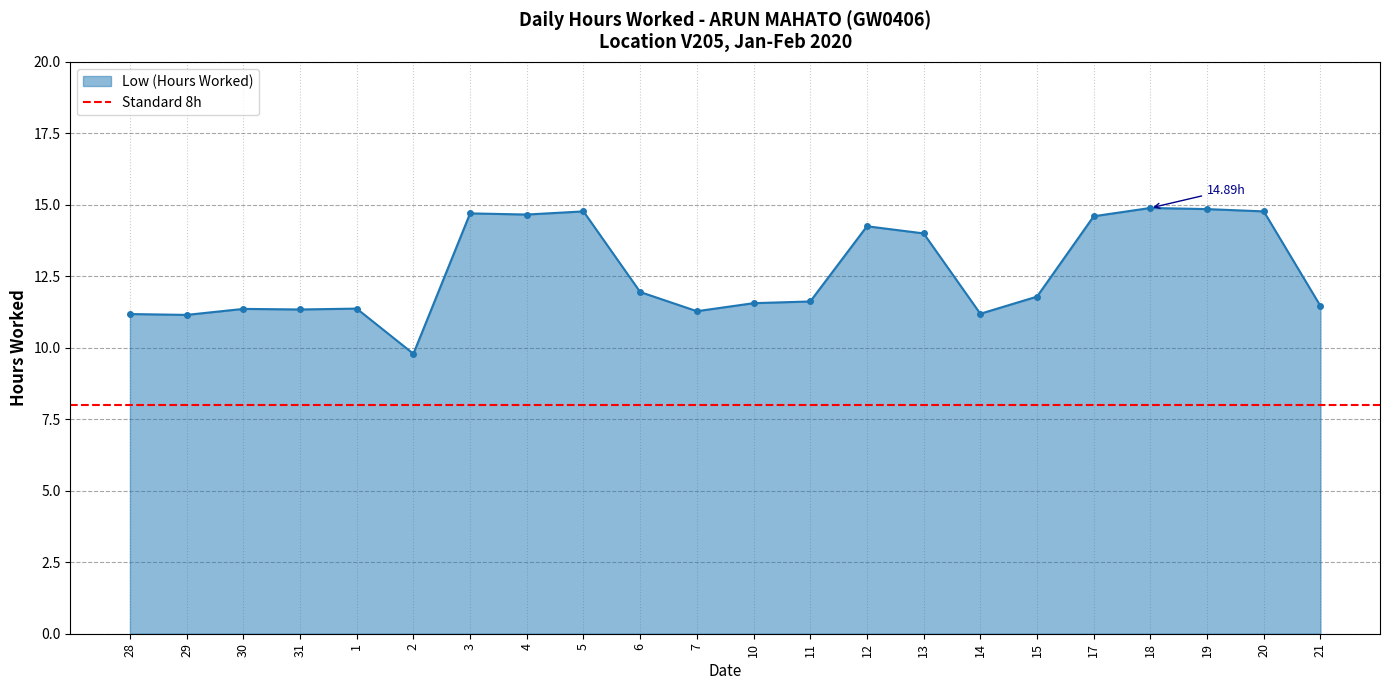

List the labels in order of value, largest first.

18, 19, 5, 20, 3, 4, 17, 12, 13, 6, 15, 11, 10, 21, 1, 30, 31, 7, 14, 28, 29, 2